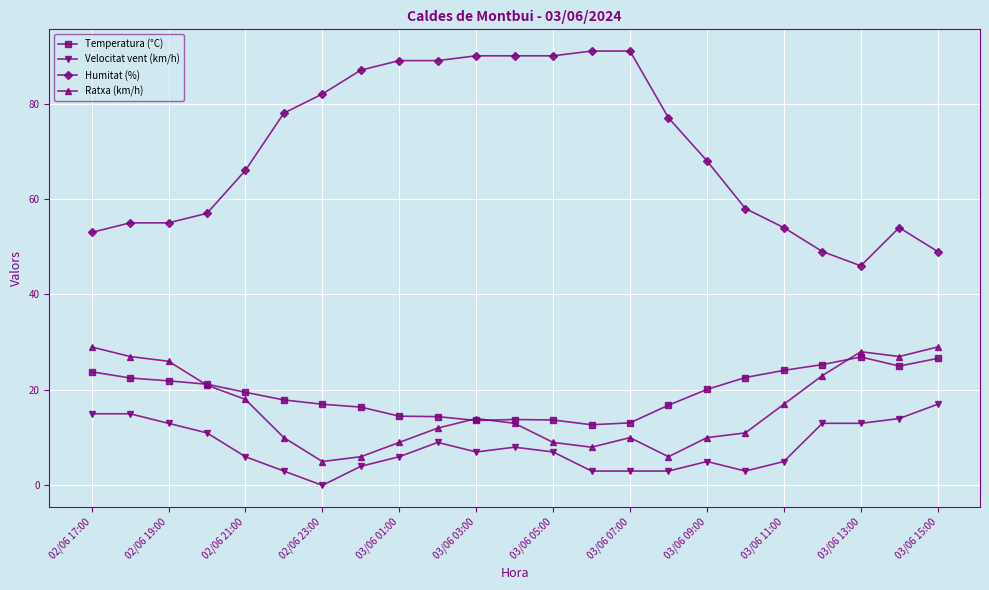

What is the value of the Temperatura (°C) point at the 13th from the left?

13.7